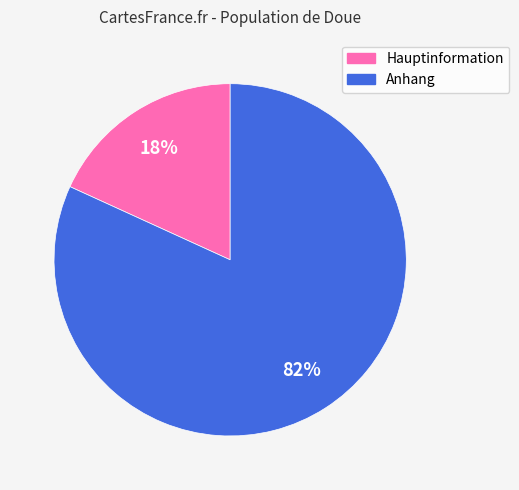

To the nearest percent, what is the difference between the largest and smallest slice percentages?

64%